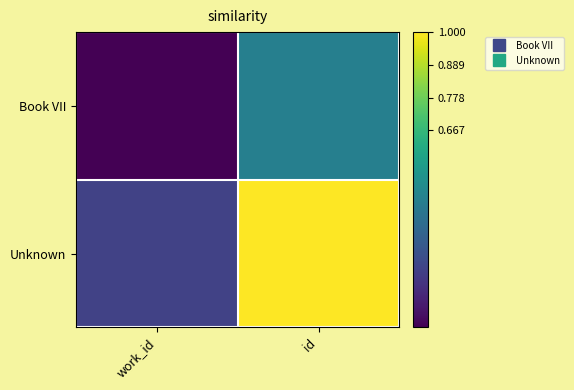

Rank the series at work_id from lowest to highest value.

Book VII, Unknown